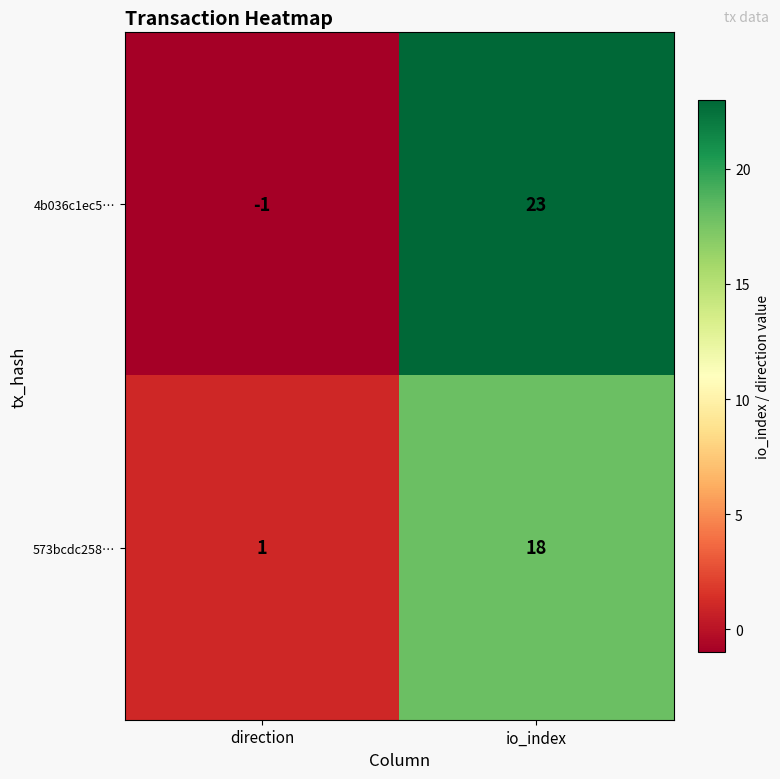

The 4b036c1ec5… series shows 23 at io_index. True or false?

True